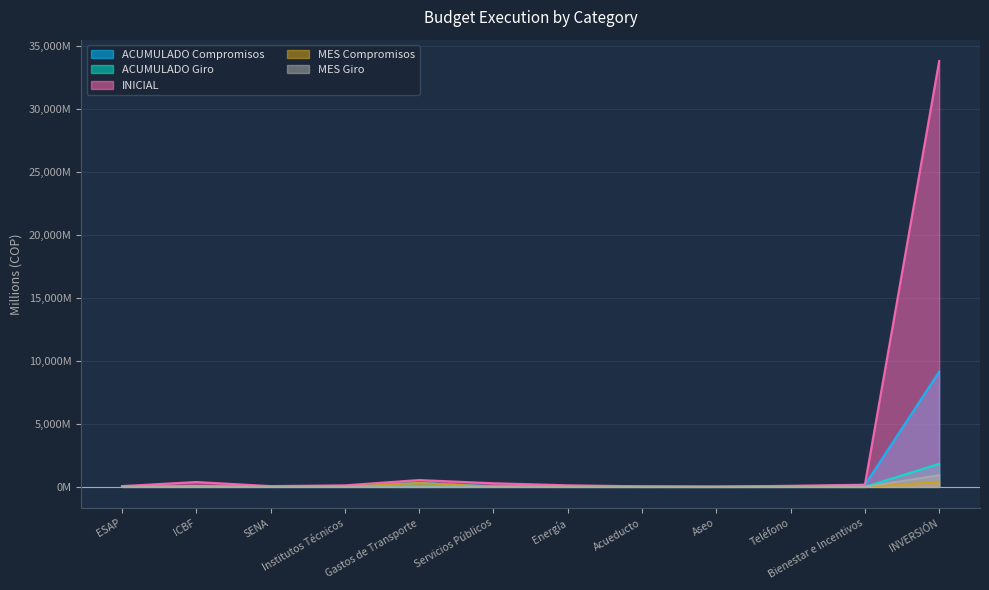

What is the label of the 8th point from the right?

Gastos de Transporte